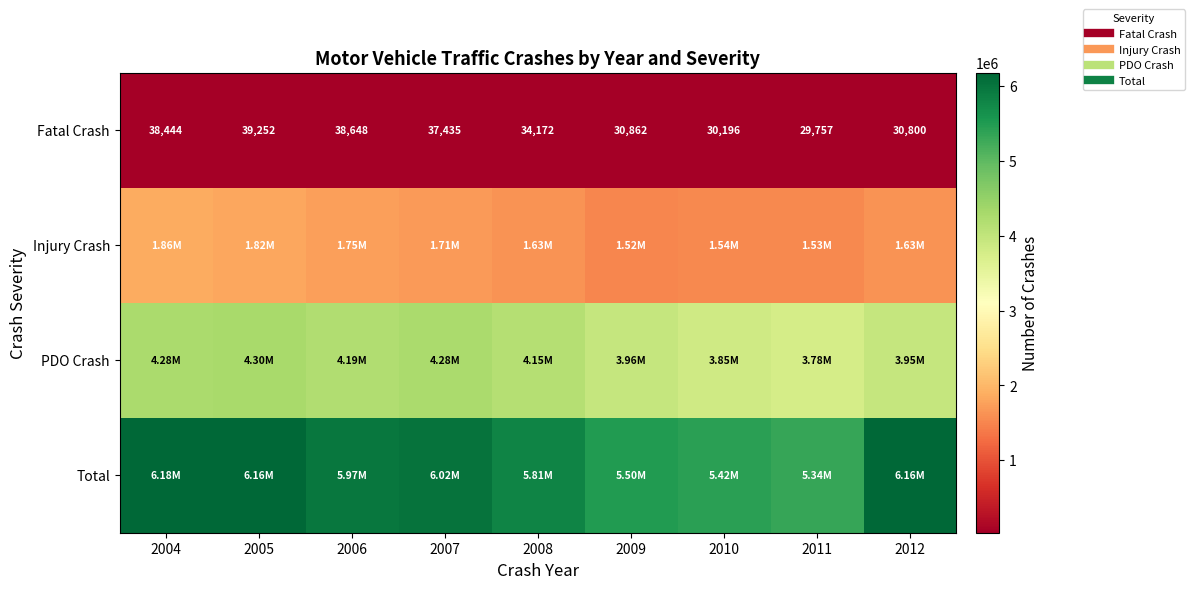

Rank the series at 2007 from highest to lowest value.

Total, PDO Crash, Injury Crash, Fatal Crash